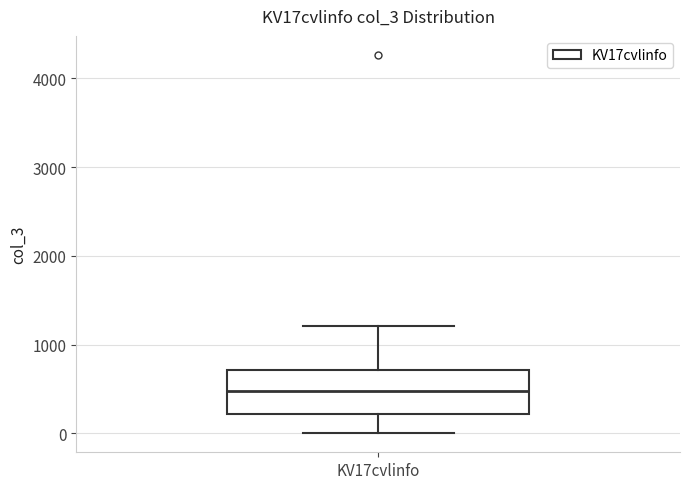

Read this box plot against the y-axis: the position of the median line, the range covered by the box, and the ends of both whiskers. The values are not printed on the chart, so give them approximately, as read against the axis.

median 500, box 200 to 700, whiskers 0 to 1200